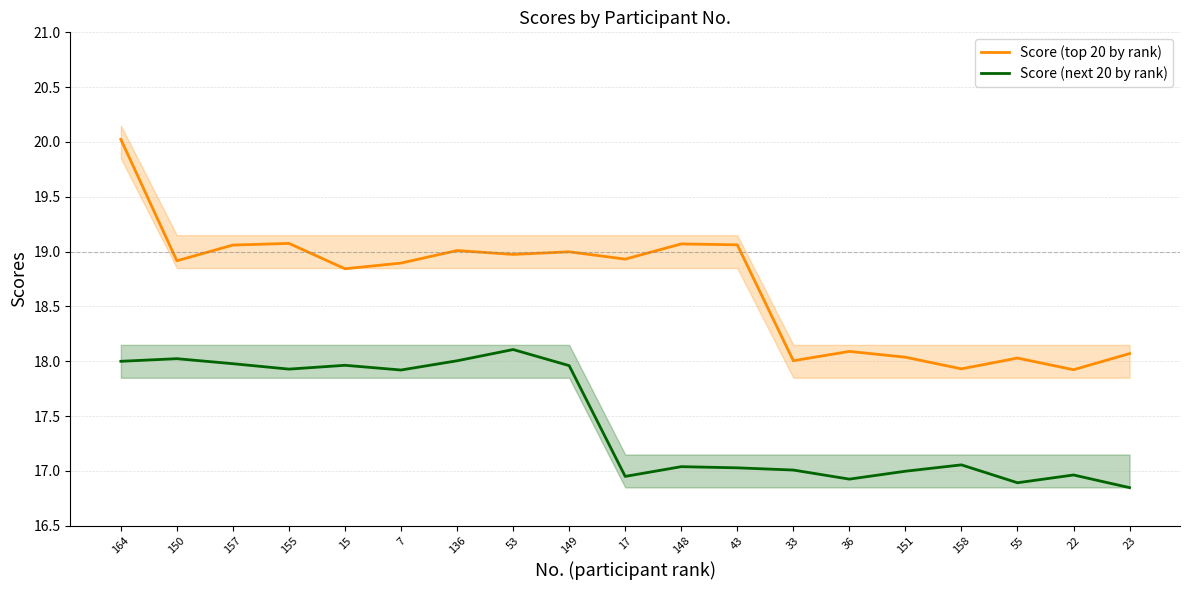

At how many categories does at least one series exceed 17?

19